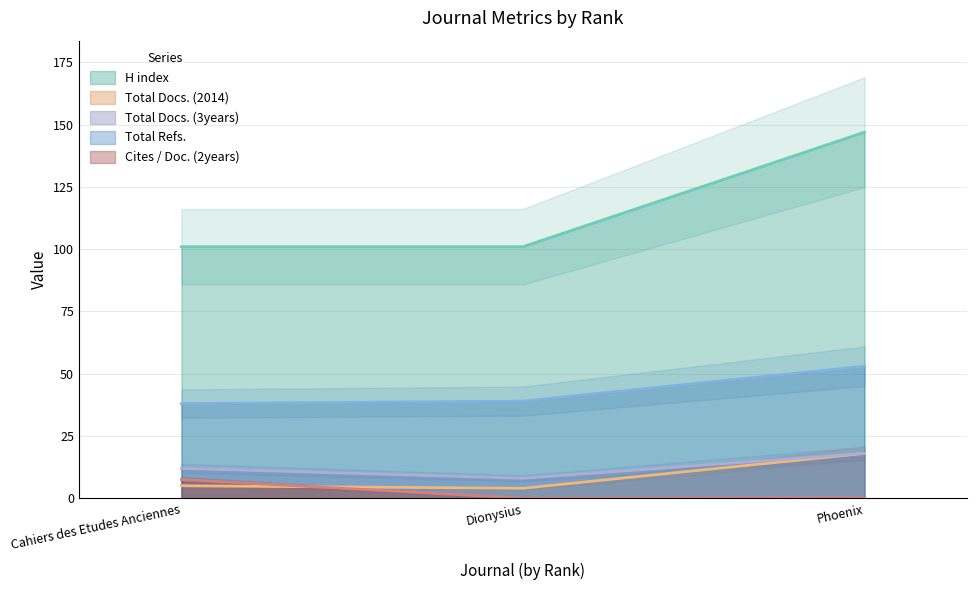

At which label does Total Docs. (2014) first exceed 5?

Phoenix